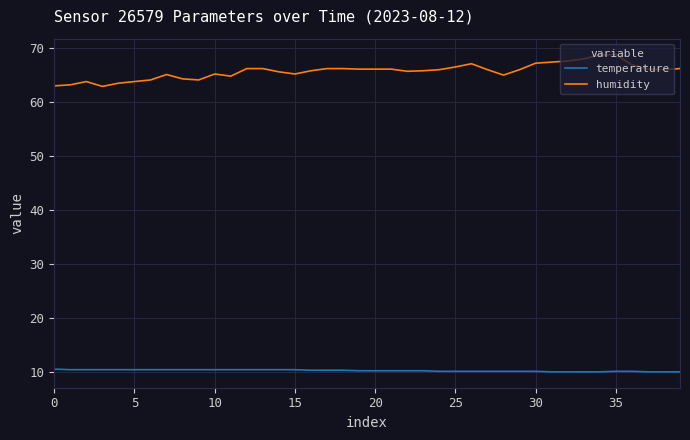

Which series has the widest spread of values?

humidity